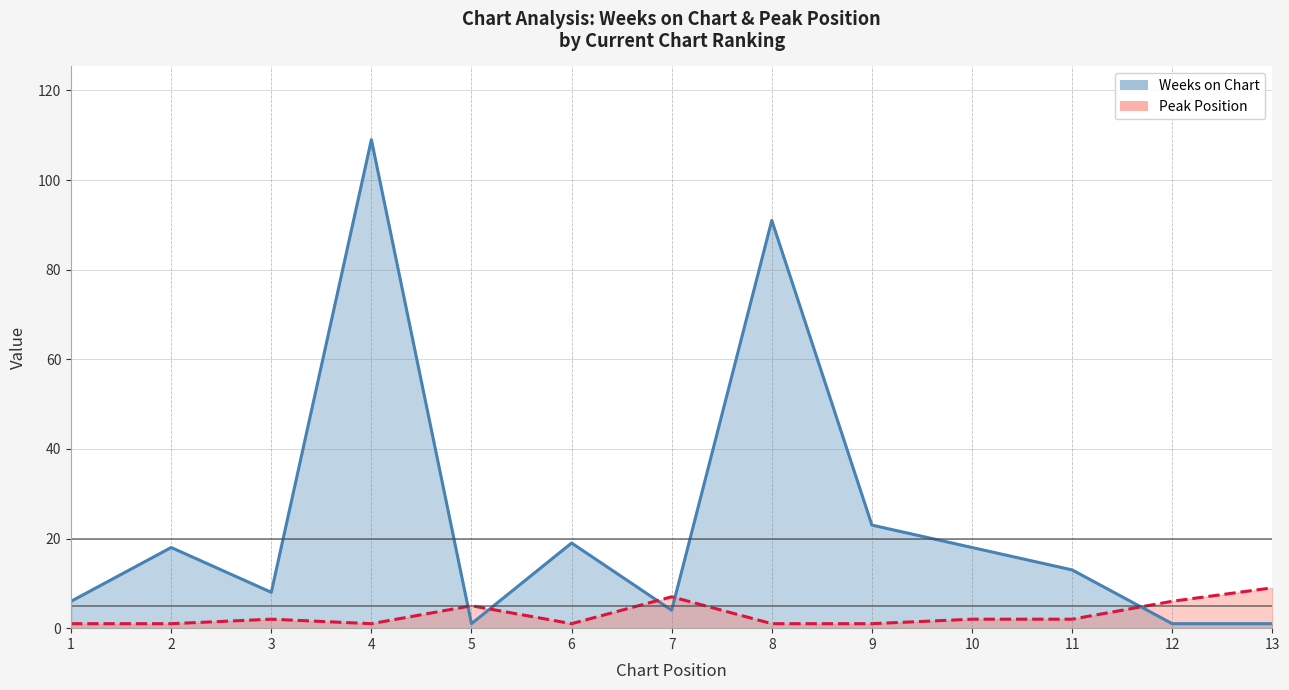

In Peak Position, how many points are lower than both neighbors (excluding endpoints)?

2